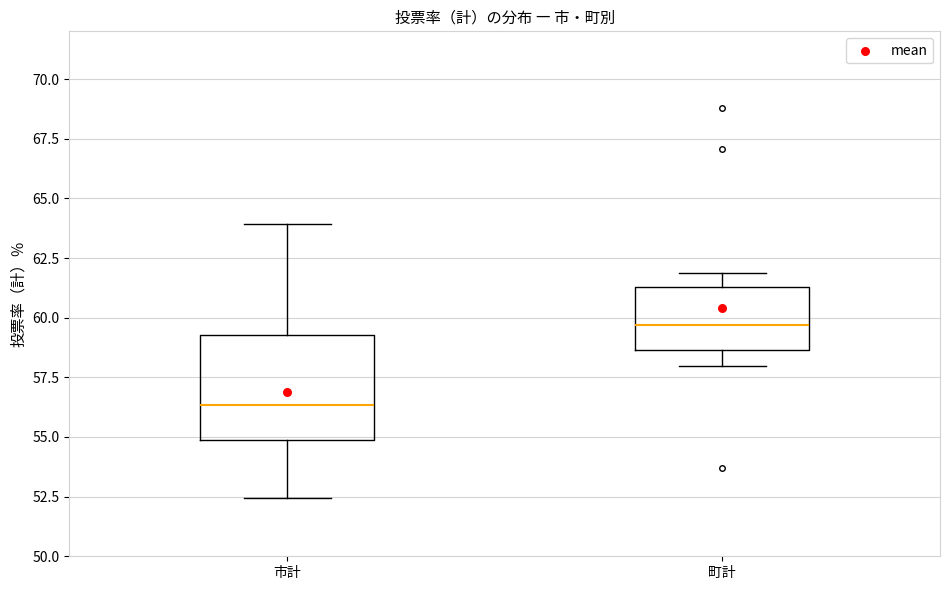

Where does the median line of the box for 町計 sit on the y-axis? The values are not printed on the chart, so give them approximately, as read against the axis.

59.5